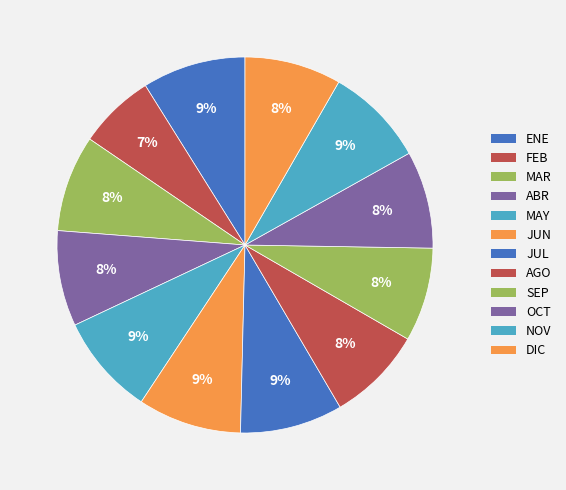

True or false: OCT accounts for 8% of the total.

True